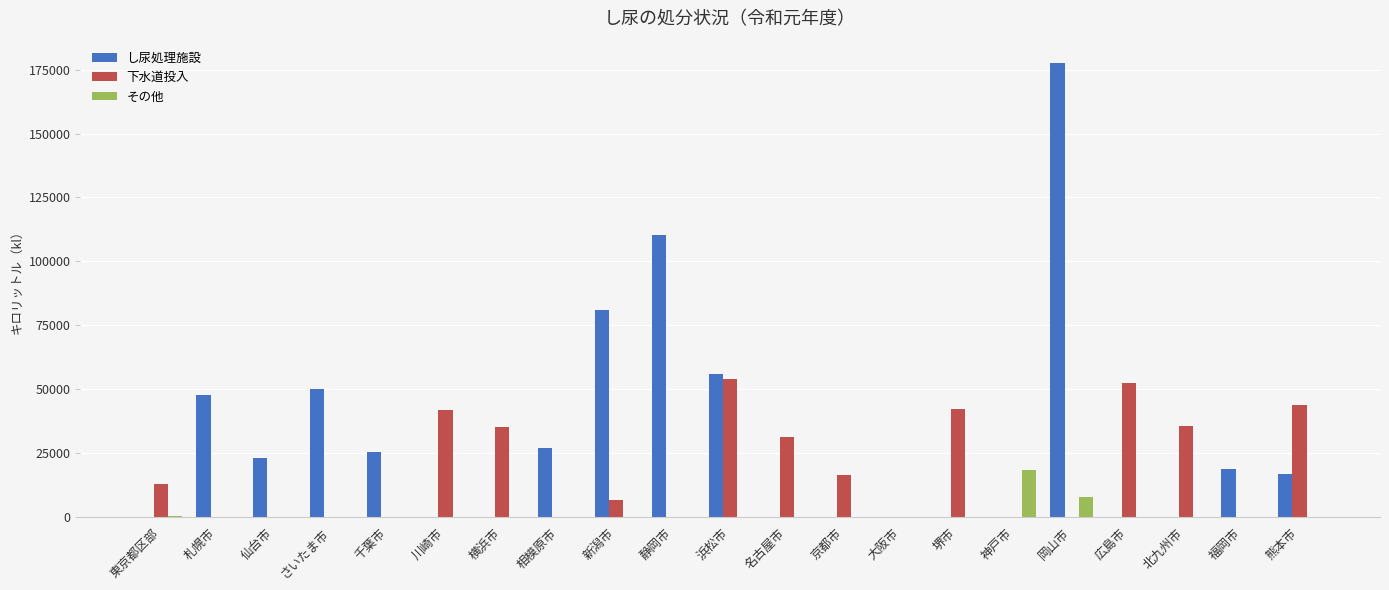

Between 横浜市 and 堺市, which series saw the biggest shift?

下水道投入